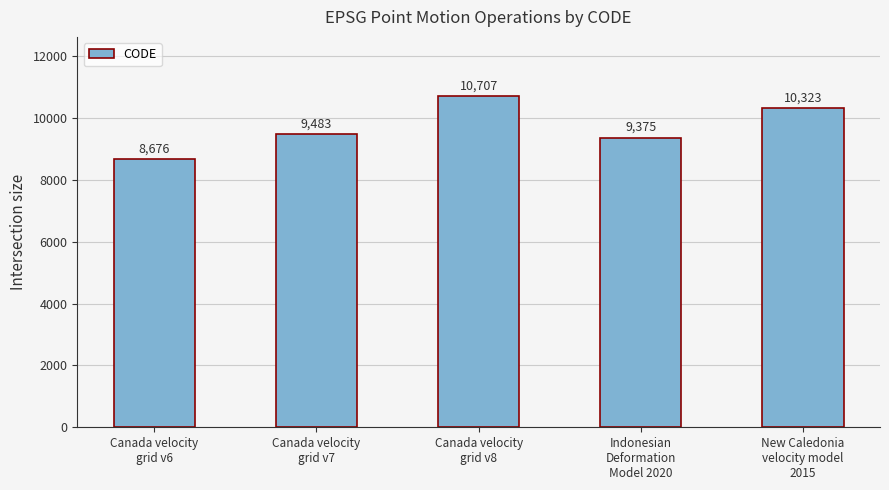

What is the difference between the maximum and second lowest values?

1332